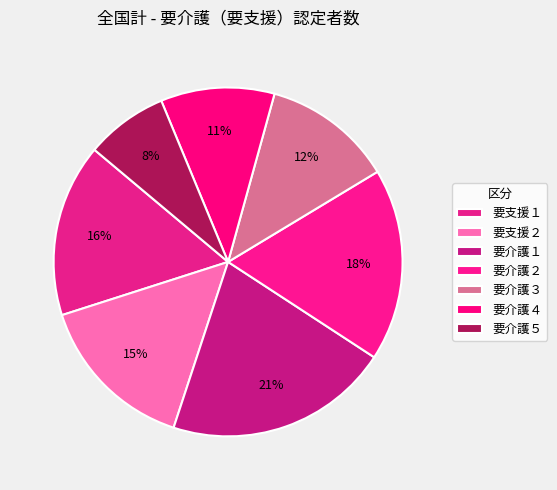

Count the number of slices in the pie.

7